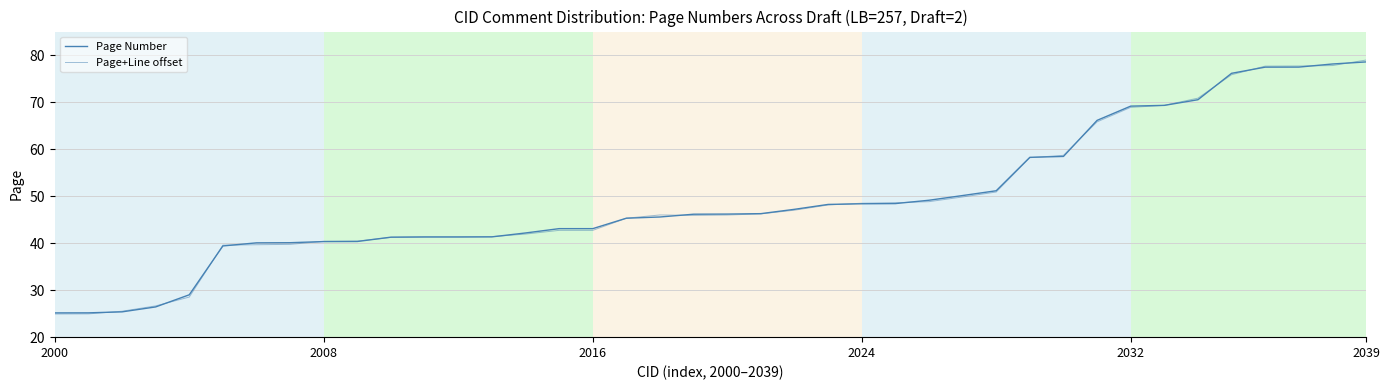

Which series has the largest total across all categories?

Page Number